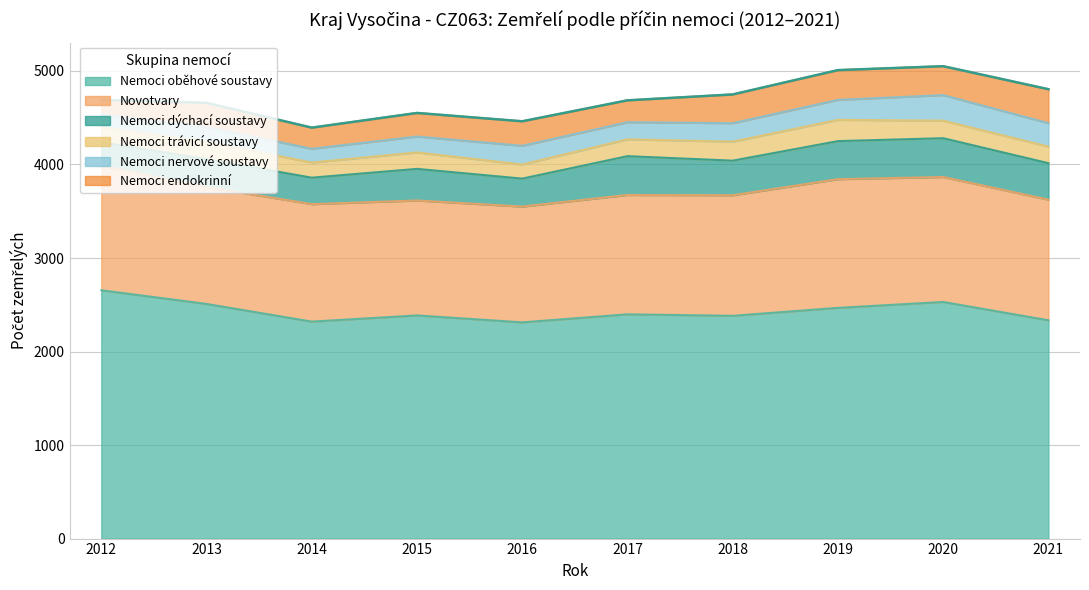

At which category is the sum across all series the highest?

2020